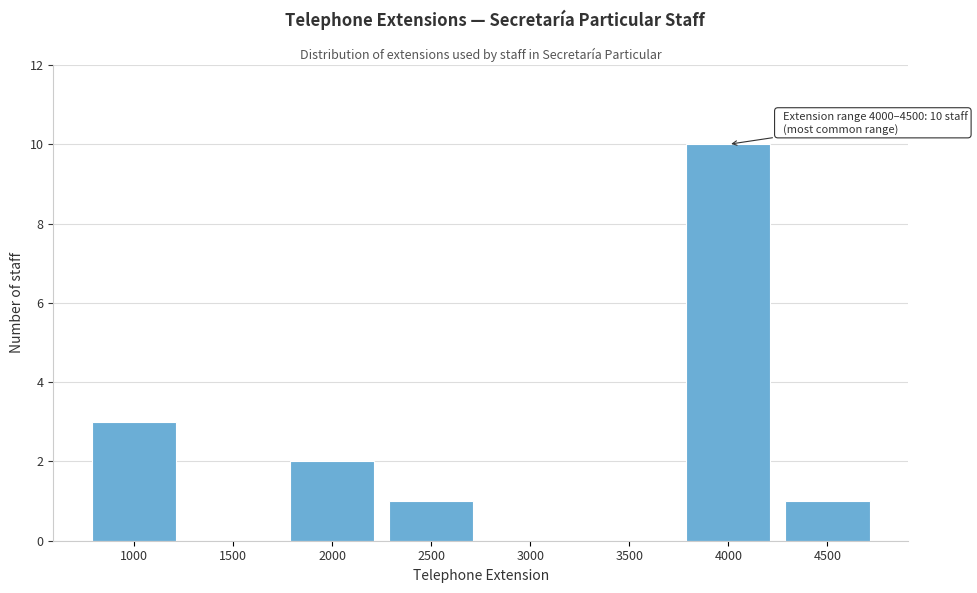

Reading left to right, extract all data points from this chart.

1000=3	1500=0	2000=2	2500=1	3000=0	3500=0	4000=10	4500=1